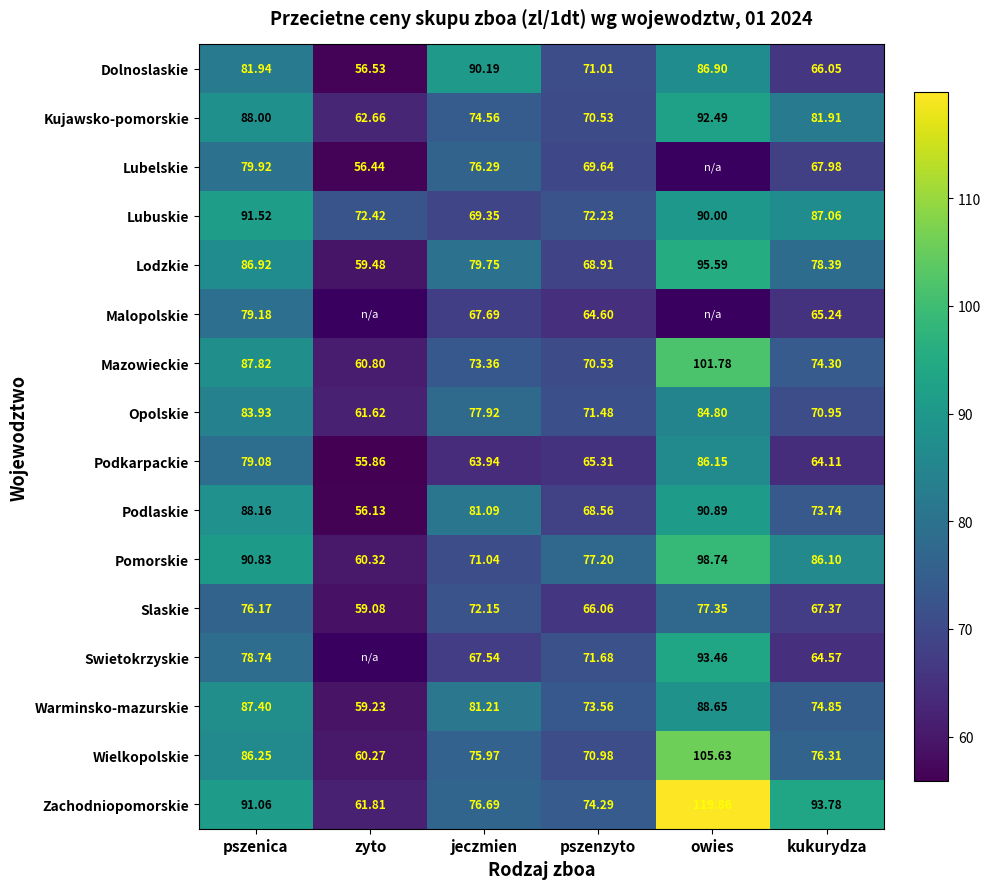

The Wielkopolskie series shows 42.0 at zyto. True or false?

False